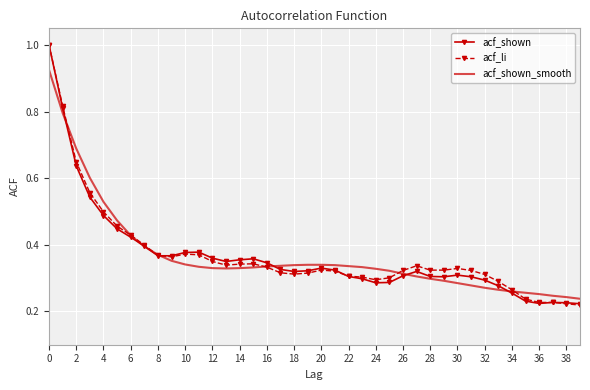

What is the maximum value for acf_shown?

1.0